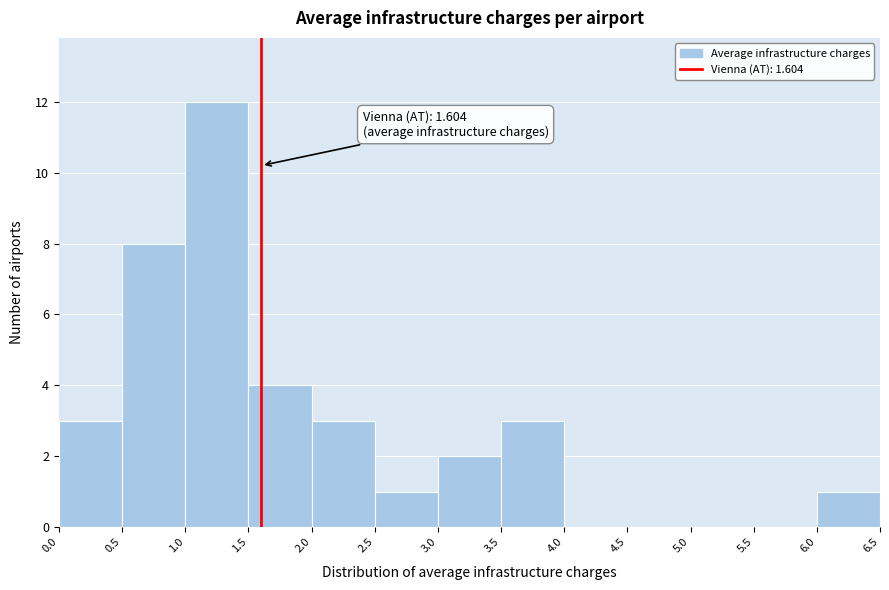

Which range on the x-axis has the tallest bar?

1.0 to 1.5